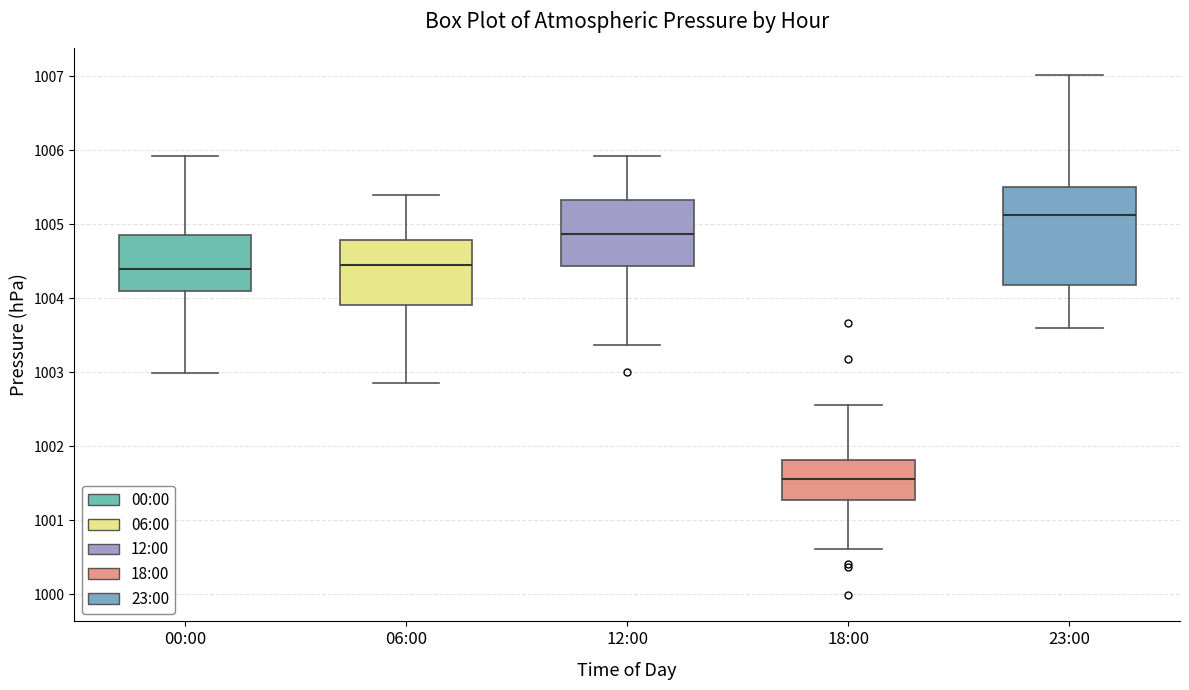

Which box is the tallest, from its lower edge to its upper edge?

23:00